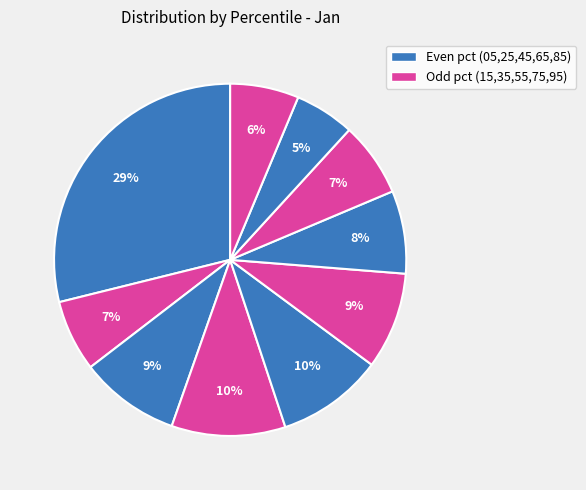

Which category has the smallest portion of the pie?

pct85